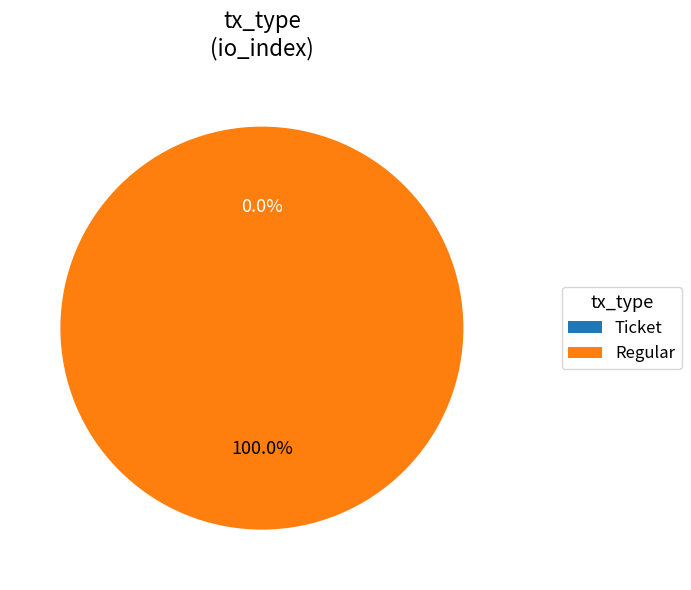

To the nearest percent, what is the average slice percentage?

50%